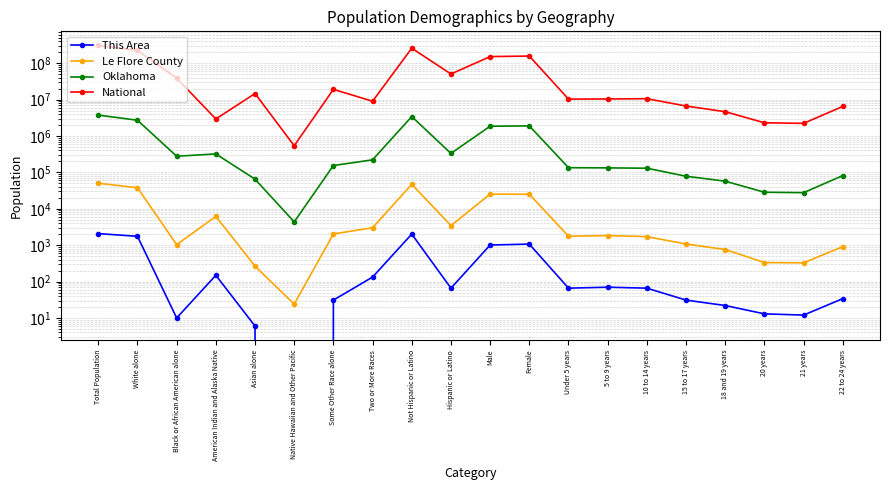

In National, how many points are lower than both neighbors (excluding endpoints)?

6